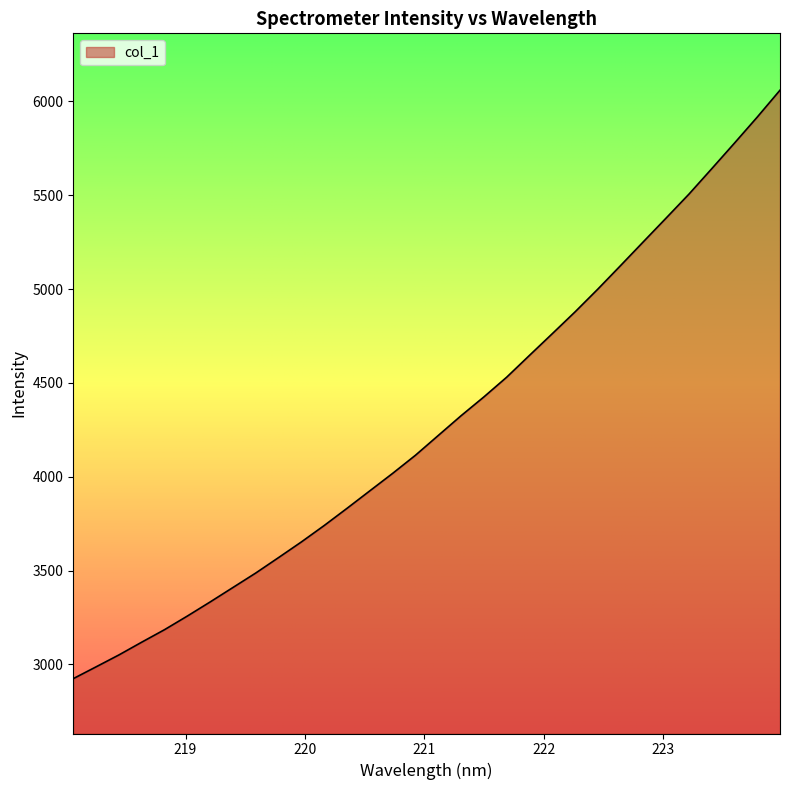

What is the minimum value shown in the chart?

2923.9